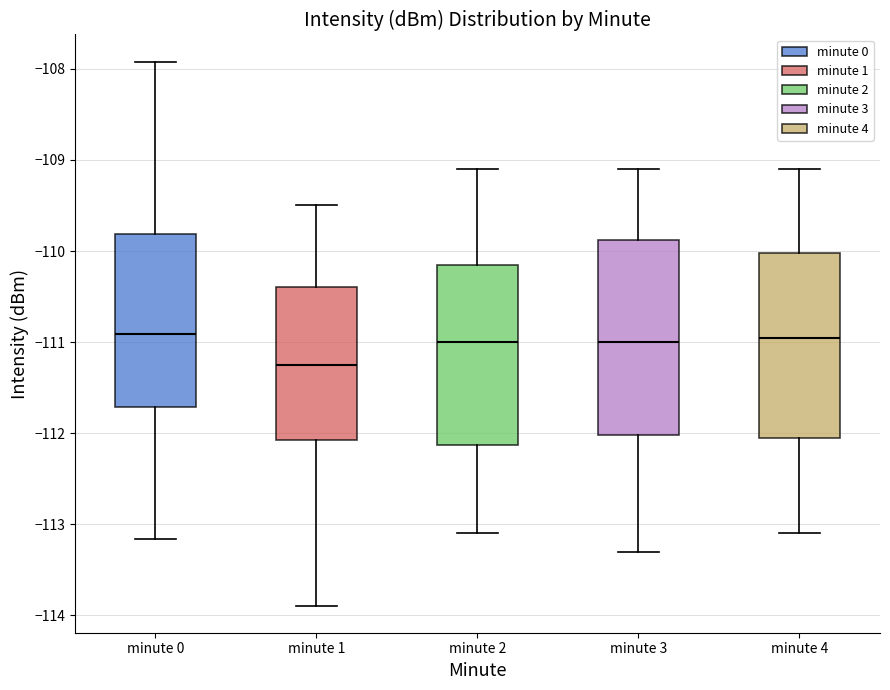

Which box has the lowest median line?

minute 1